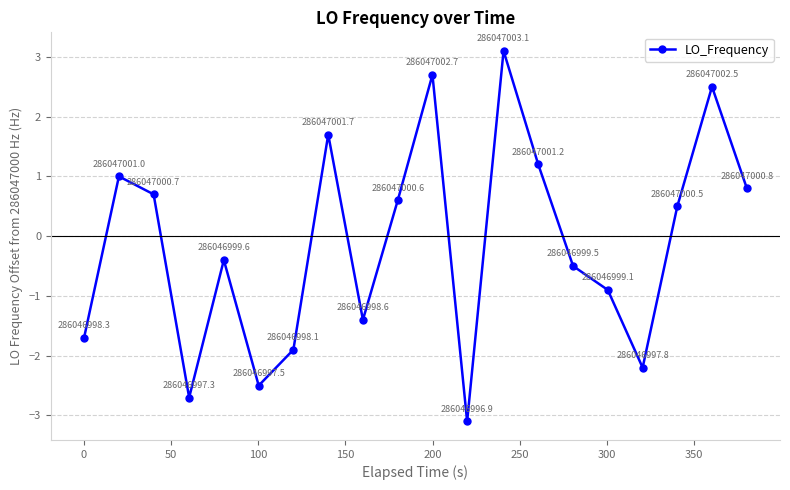

What is the difference between the maximum and second lowest values?

5.8